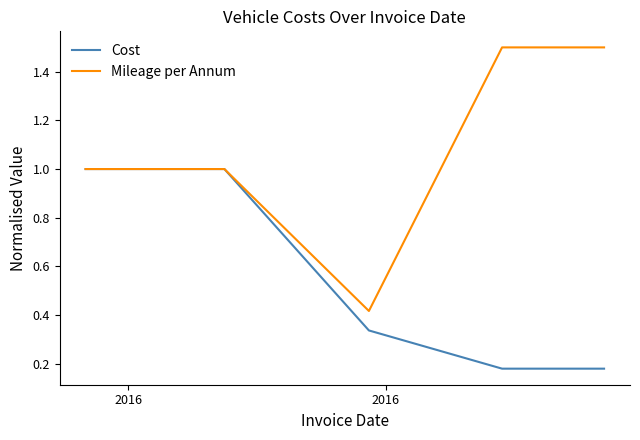

Does the chart have visible grid lines?

No